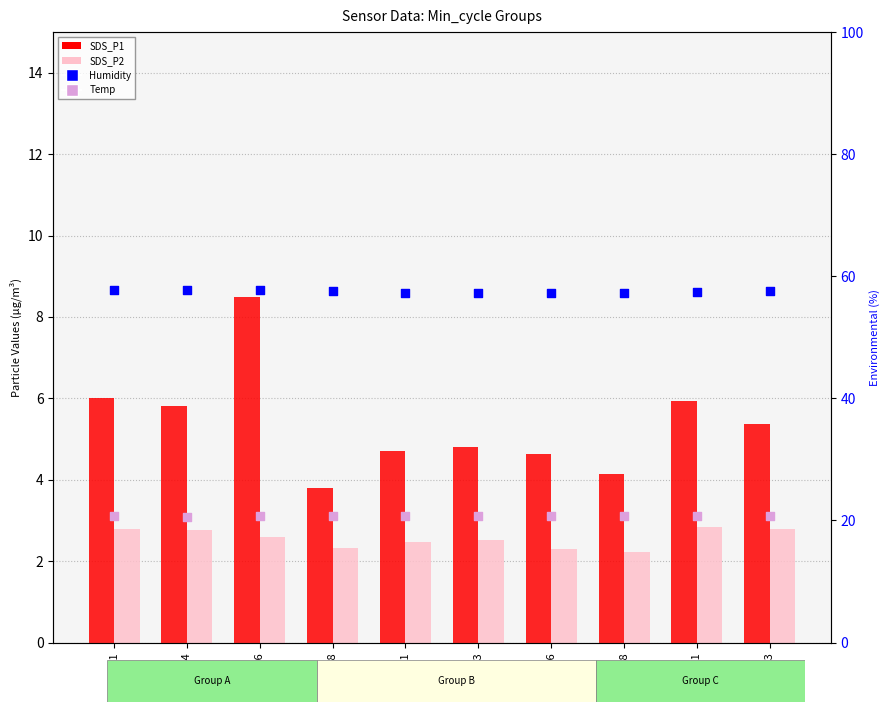

At how many categories does at least one series exceed 36?

10